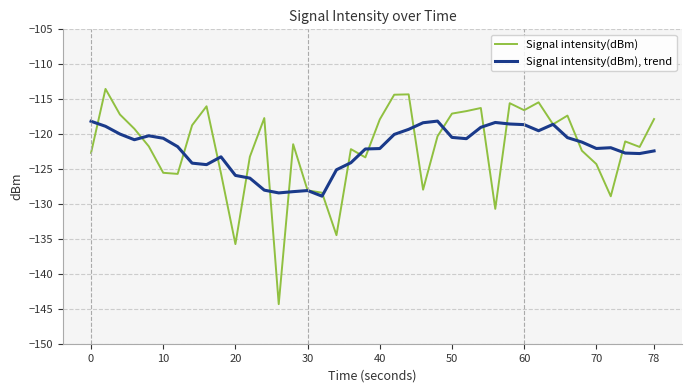

What is the minimum value shown in the chart?

-144.3